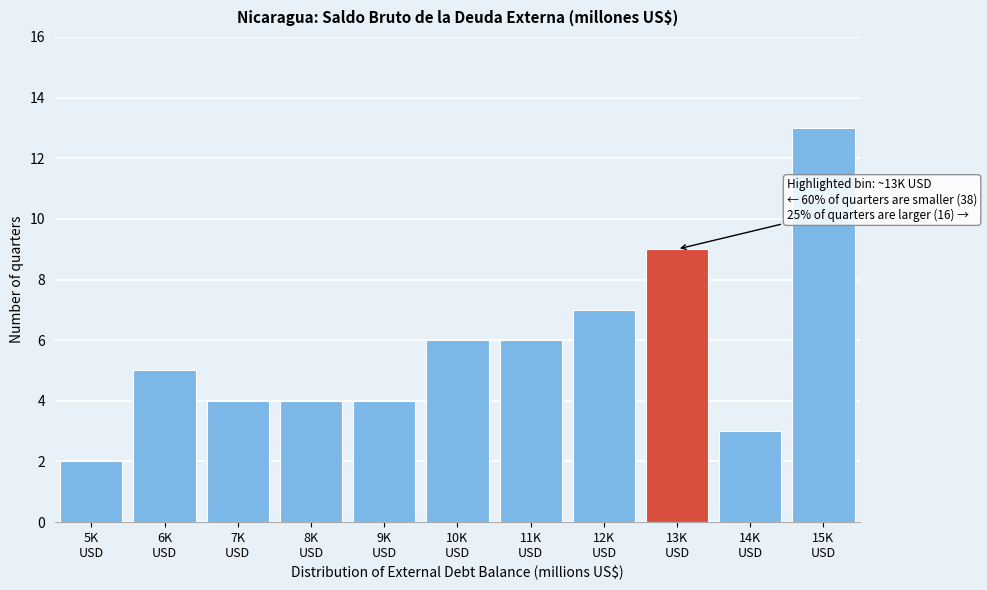

Reading right to left, transcribe all the data shown in this chart.

13	3	9	7	6	6	4	4	4	5	2